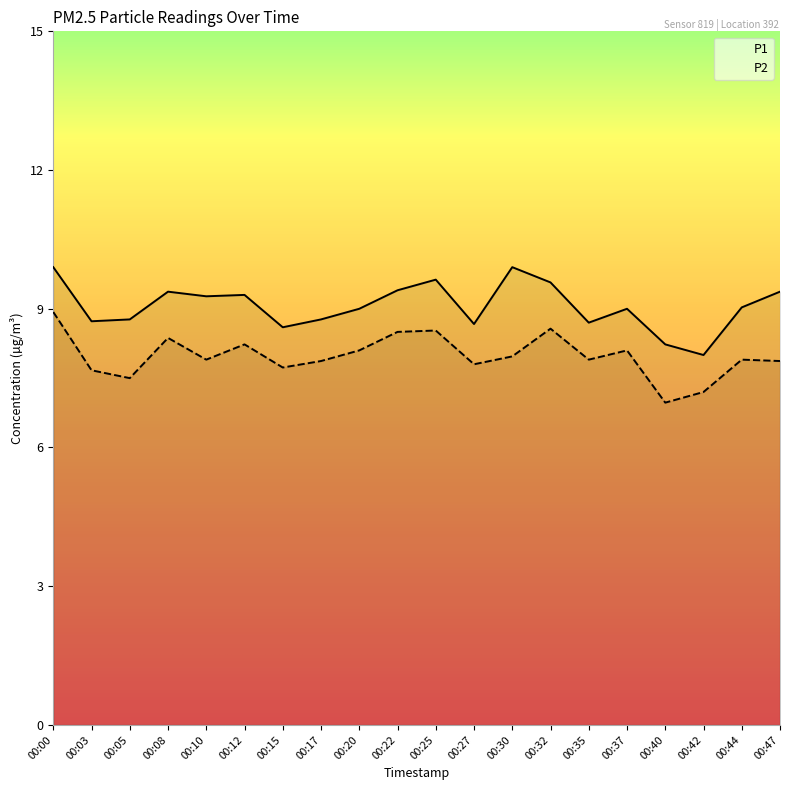

Reading left to right, list all the values displayed in this chart.

P1: 00:00=9.9	00:03=8.7	00:05=8.8	00:08=9.4	00:10=9.3	00:12=9.3	00:15=8.6	00:17=8.8	00:20=9.0	00:22=9.4	00:25=9.6	00:27=8.7	00:30=9.9	00:32=9.6	00:35=8.7	00:37=9.0	00:40=8.2	00:42=8.0	00:44=9.0	00:47=9.4
P2: 00:00=8.9	00:03=7.7	00:05=7.5	00:08=8.4	00:10=7.9	00:12=8.2	00:15=7.7	00:17=7.9	00:20=8.1	00:22=8.5	00:25=8.5	00:27=7.8	00:30=8.0	00:32=8.6	00:35=7.9	00:37=8.1	00:40=7.0	00:42=7.2	00:44=7.9	00:47=7.9